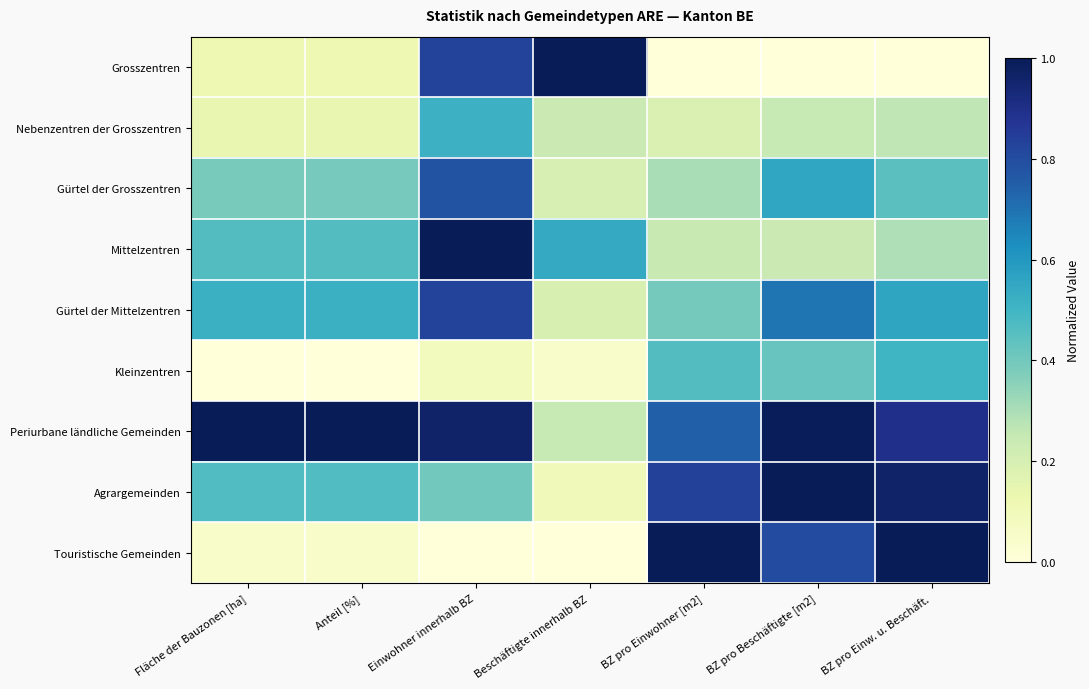

At how many categories does at least one series exceed 0?

7